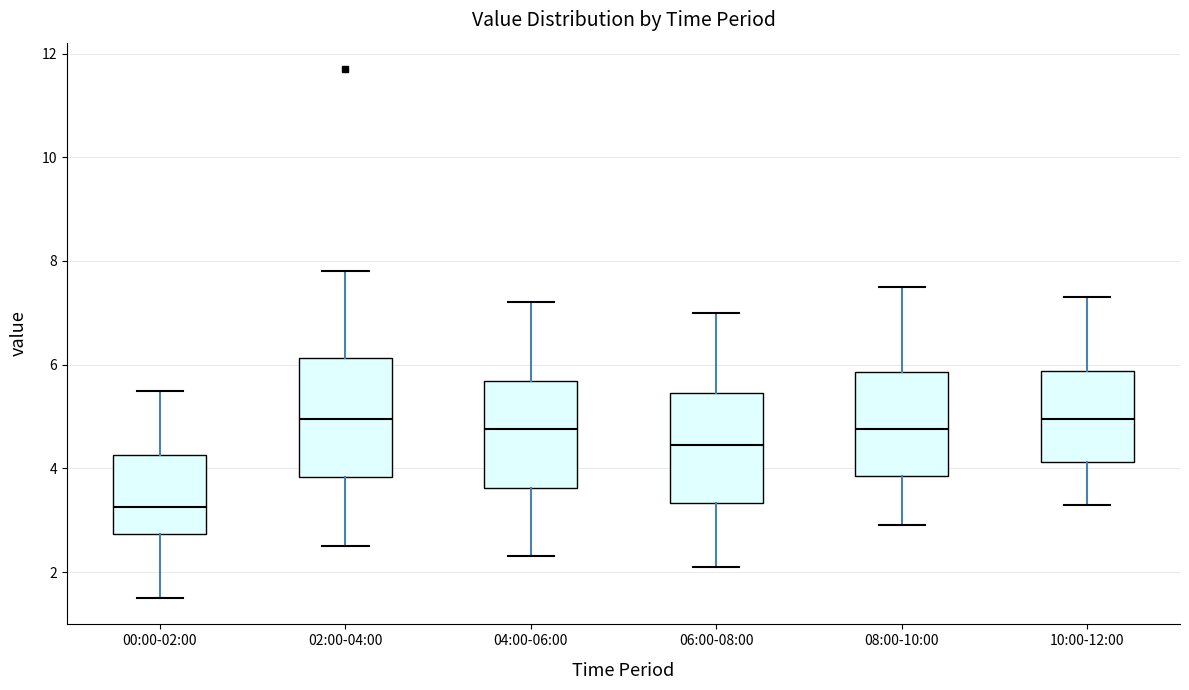

Reading left to right, read every box against the y-axis: the position of its median line, the range the box covers, and the ends of its whiskers. The values are not printed on the chart, so give them approximately, as read against the axis.

00:00-02:00: median 3.2, box 2.8 to 4.2, whiskers 1.6 to 5.6
02:00-04:00: median 5.0, box 3.8 to 6.2, whiskers 2.6 to 7.8
04:00-06:00: median 4.8, box 3.6 to 5.6, whiskers 2.4 to 7.2
06:00-08:00: median 4.4, box 3.4 to 5.4, whiskers 2.2 to 7.0
08:00-10:00: median 4.8, box 3.8 to 5.8, whiskers 3.0 to 7.6
10:00-12:00: median 5.0, box 4.2 to 5.8, whiskers 3.4 to 7.4